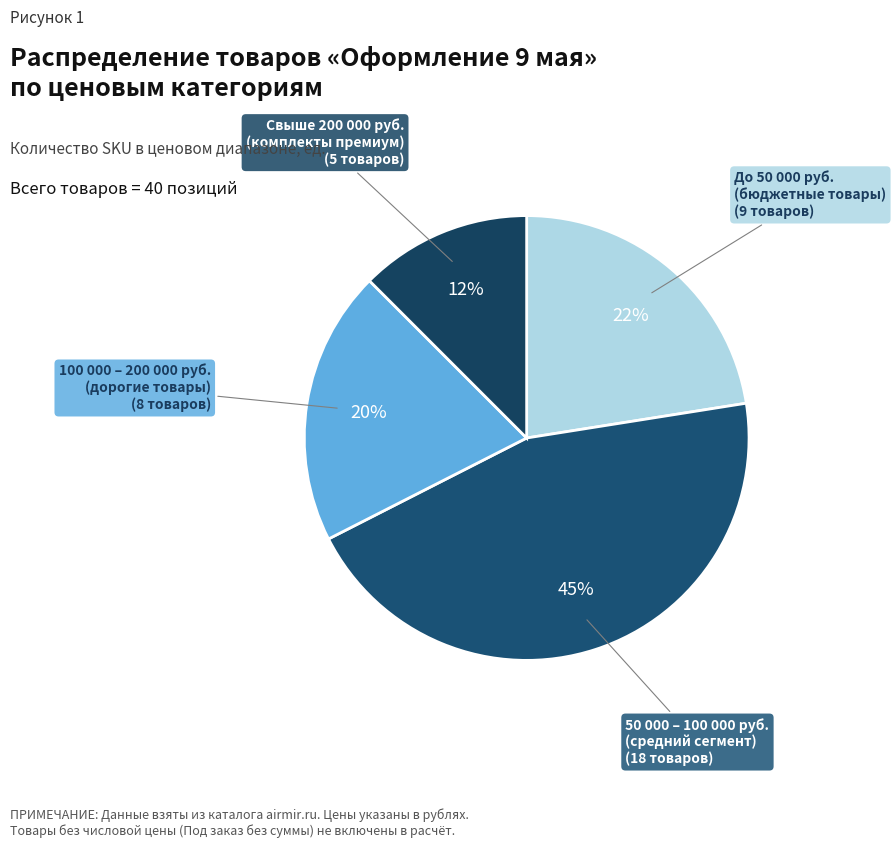

Is the sum of 50 000 – 100 000 руб. (средний сегмент) and До 50 000 руб. (бюджетные товары) greater than half?

Yes